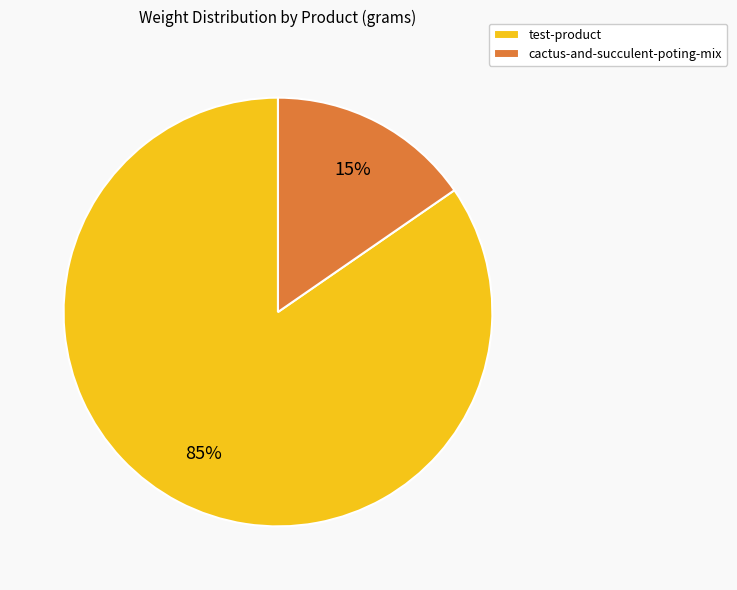

Which slice is the smallest?

cactus-and-succulent-poting-mix